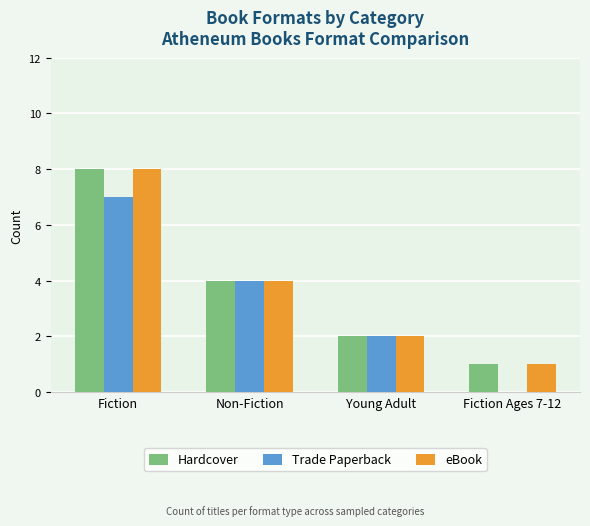

How many Hardcover values are between 2 and 8?

3